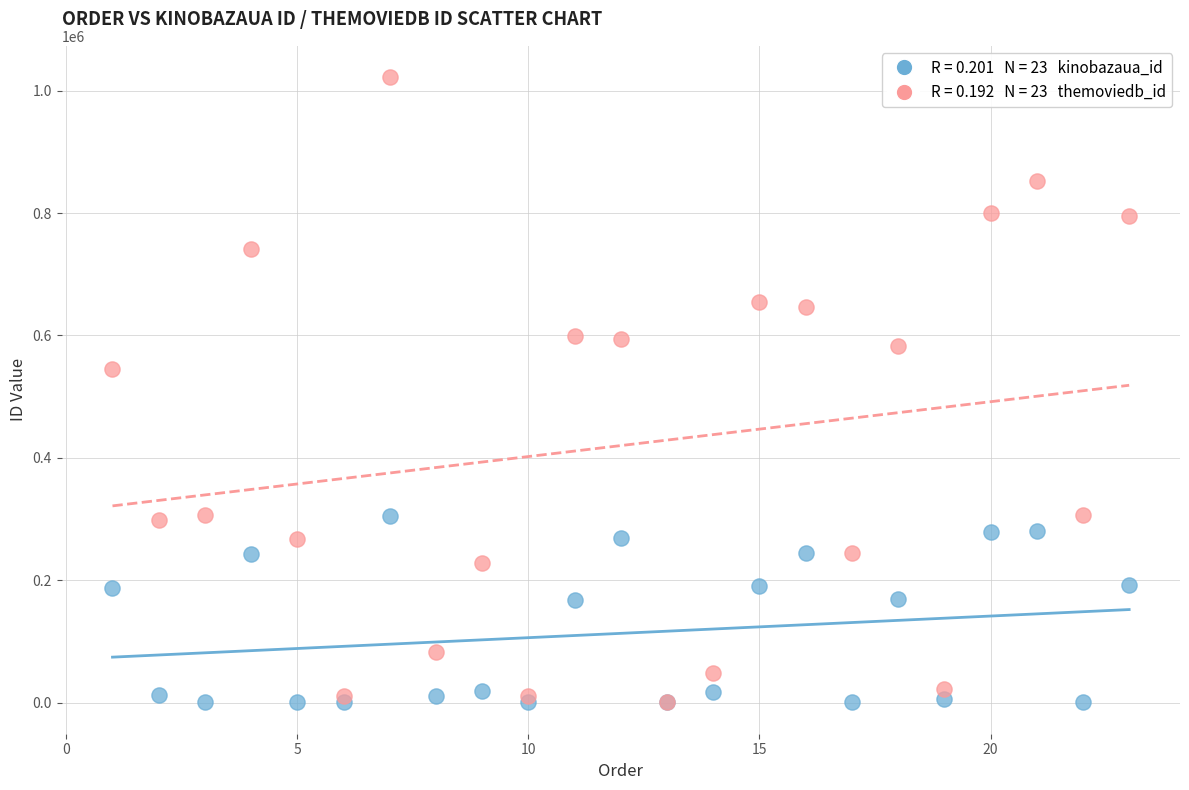

Across all series, what Y value is closest to 511176?

544401